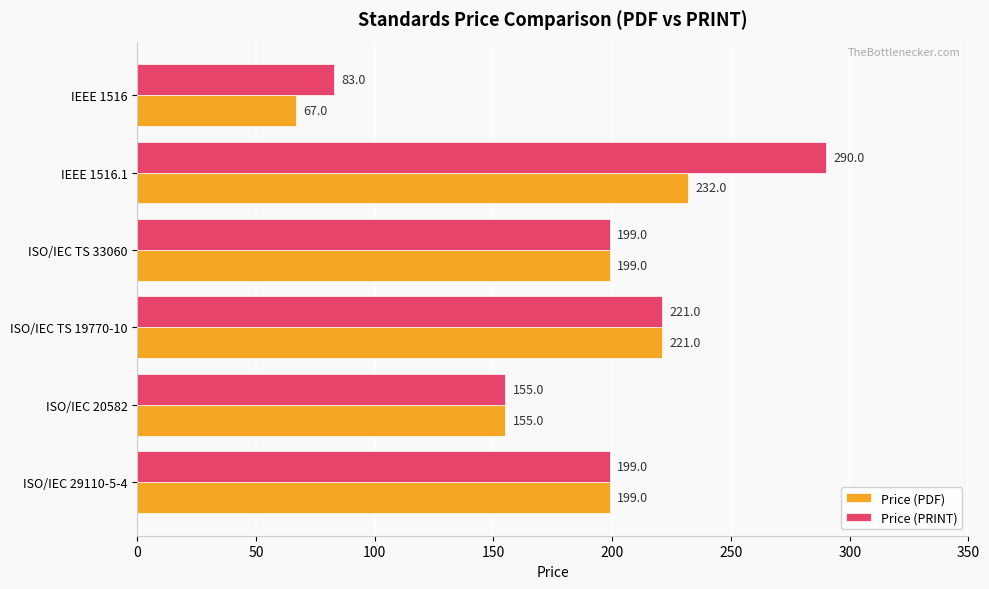

Rank the series by their average value, from lowest to highest.

Price (PDF), Price (PRINT)